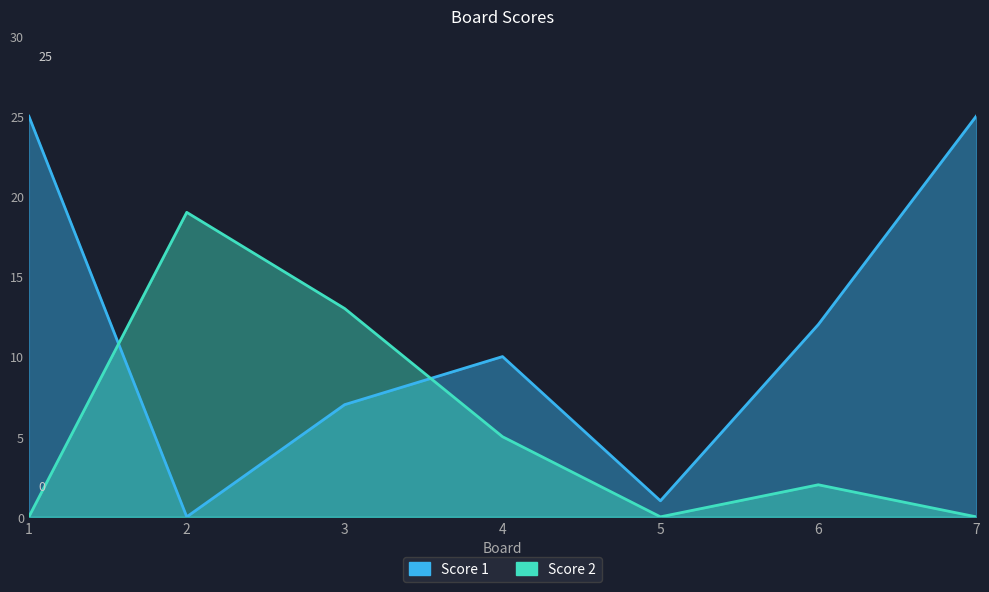

Which series ends up on top after the final intersection of Score 2 and Score 1?

Score 1